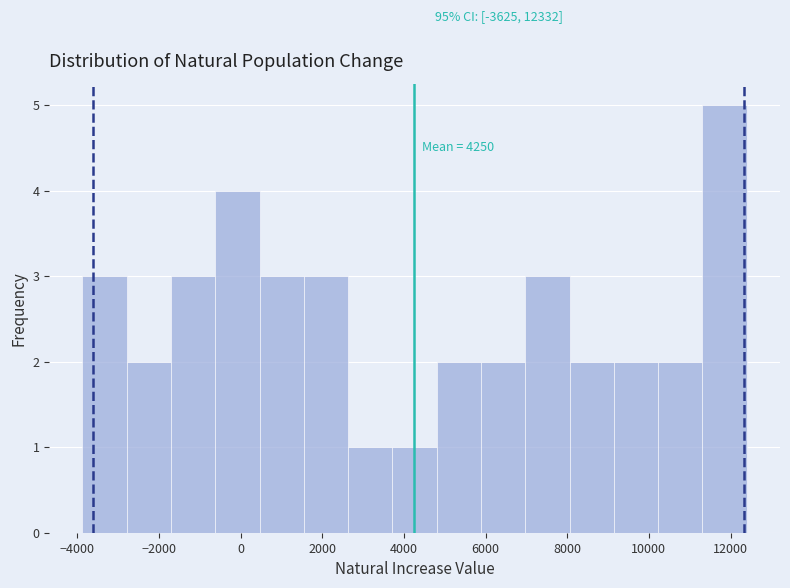

Which range on the x-axis has the tallest bar?

11400 to 12400